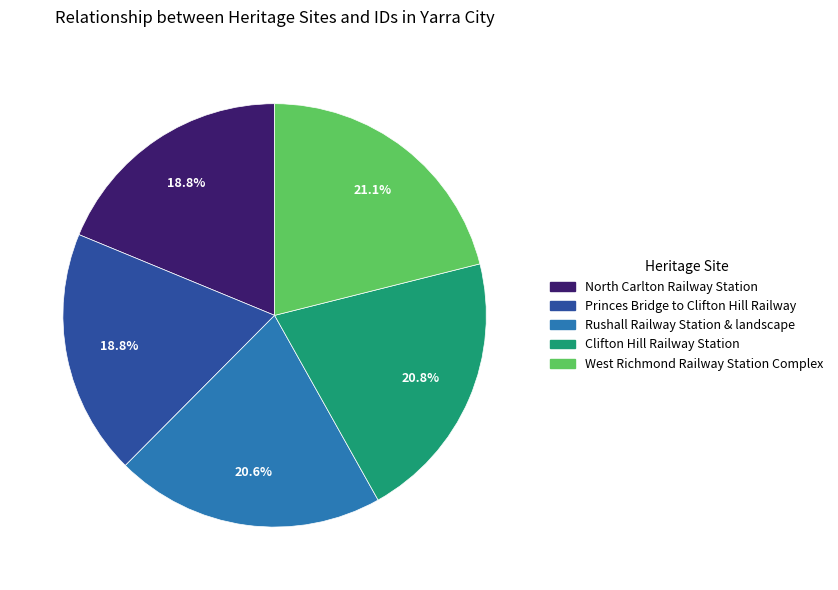

Does Rushall Railway Station & landscape represent more than half of the total?

No